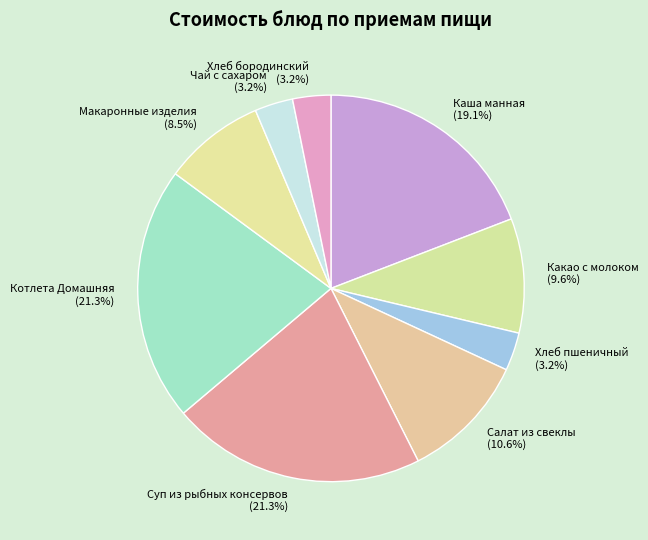

True or false: Каша манная accounts for 31% of the total.

False